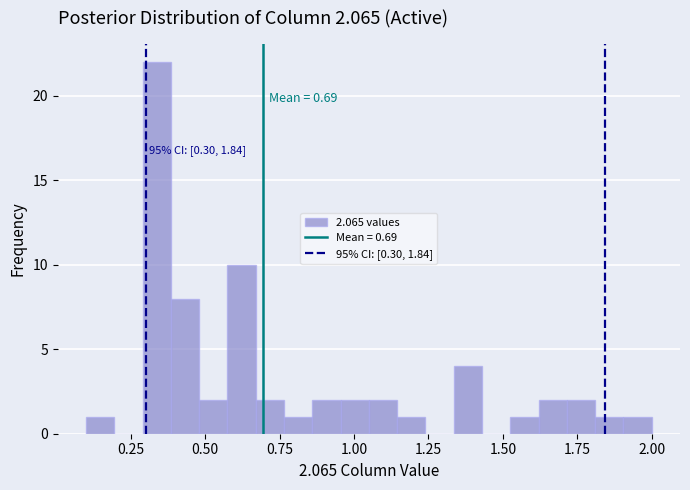

Read against the x-axis, roughly where is the centre of the tallest bar?

0.35